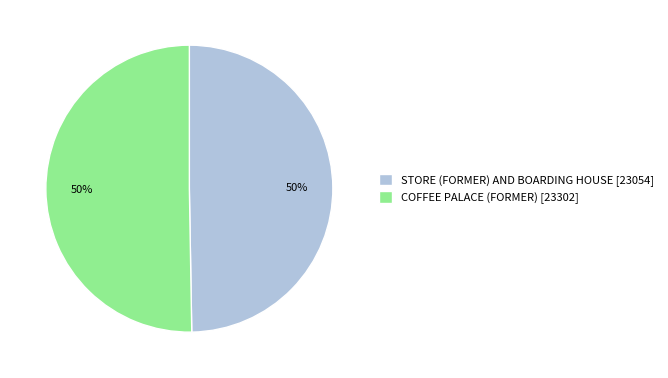

Approximately how many times larger is the value at COFFEE PALACE (FORMER) [23302] compared to STORE (FORMER) AND BOARDING HOUSE [23054]?

1.0